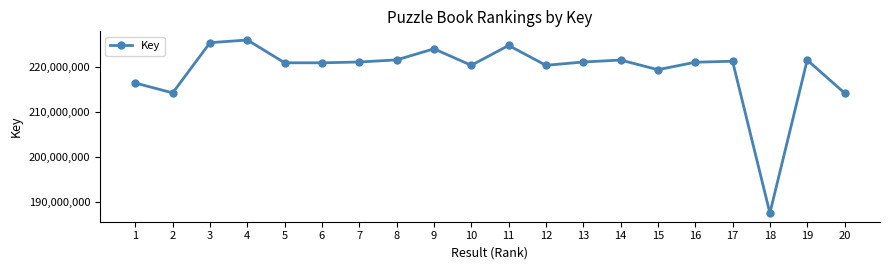

The value at 12 is 368606201. True or false?

False